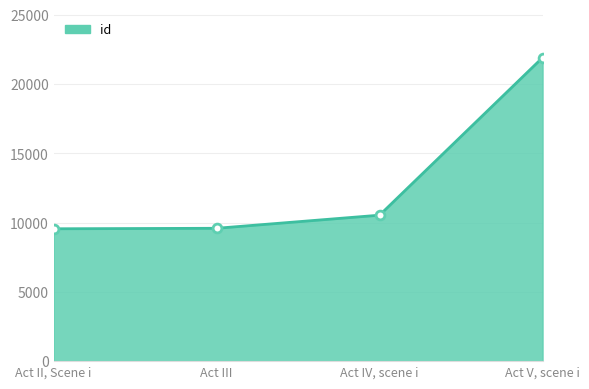

Which has a higher value, Act IV, scene i or Act III?

Act IV, scene i